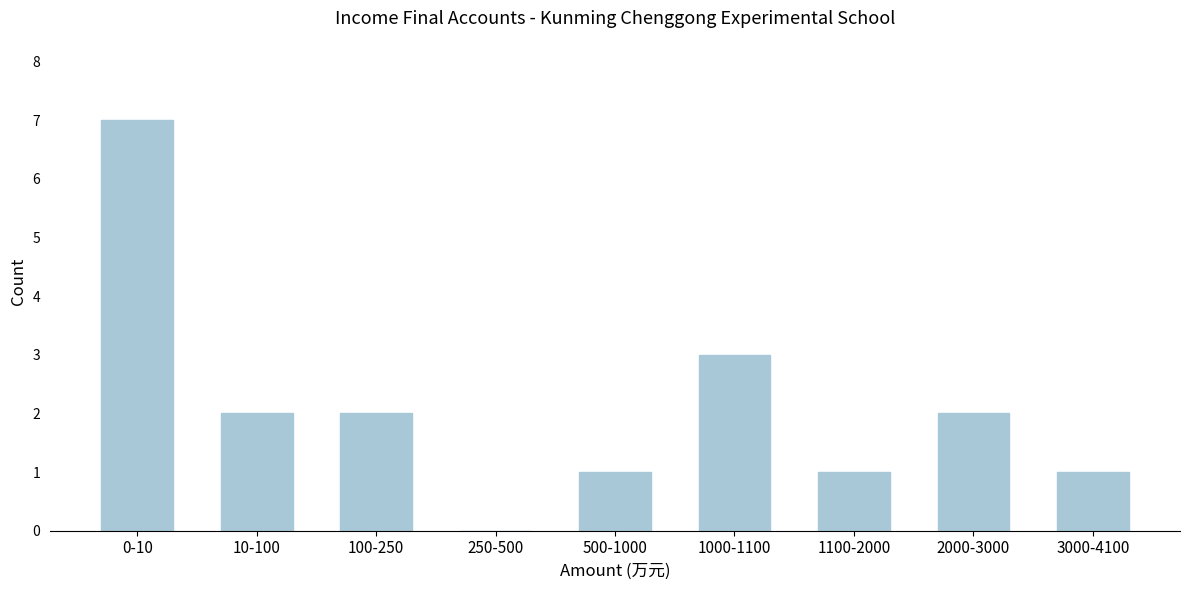

Reading right to left, extract all data points from this chart.

3000-4100=1	2000-3000=2	1100-2000=1	1000-1100=3	500-1000=1	250-500=0	100-250=2	10-100=2	0-10=7